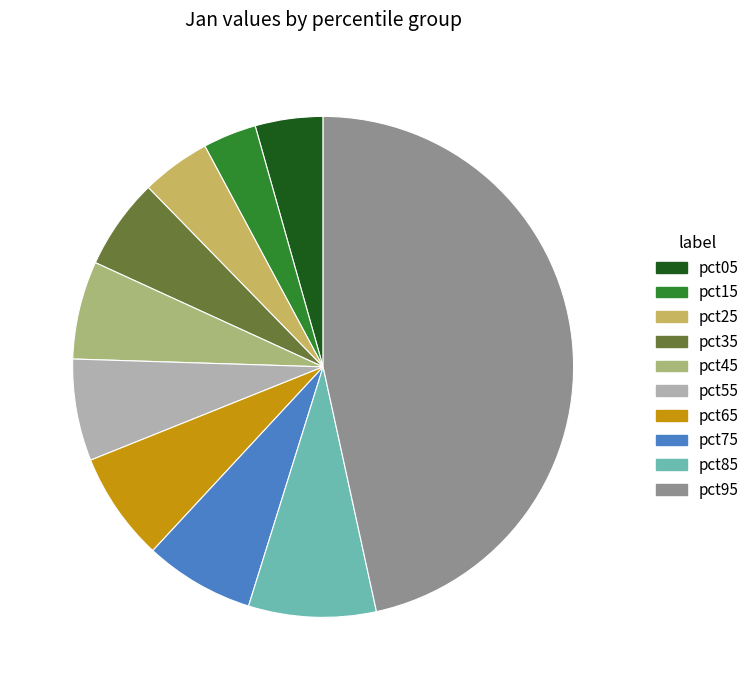

Does pct55 represent more than half of the total?

No